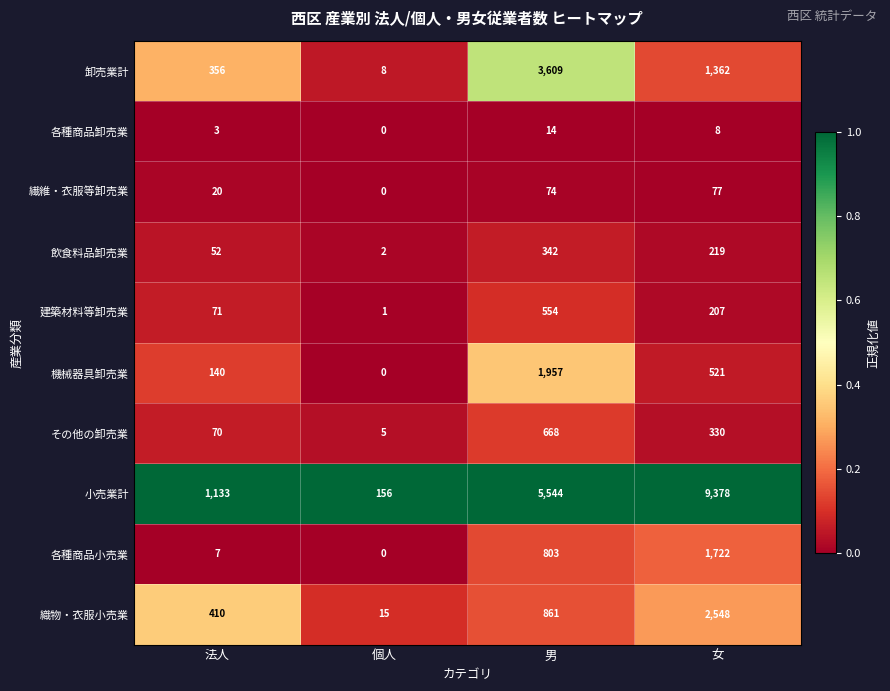

Count the number of categories in the chart.

4